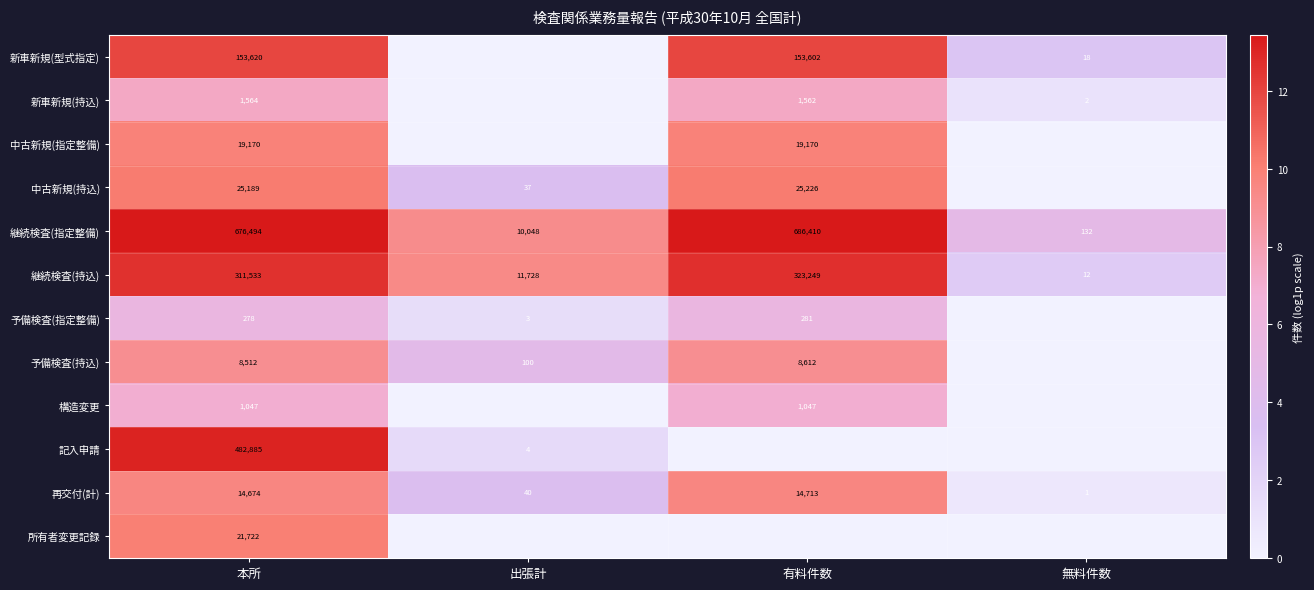

Which category has the highest value in the 継続検査(持込) series?

有料件数